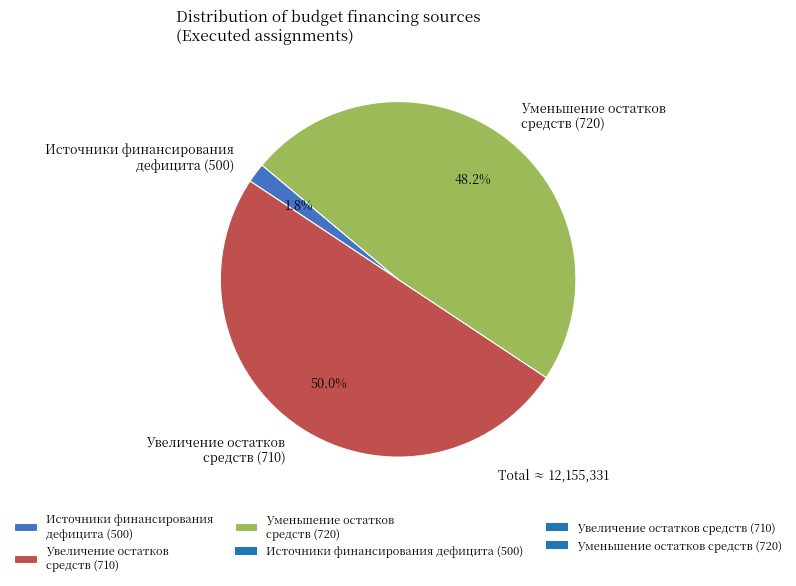

What is the largest slice in the pie chart?

Увеличение остатков средств (710)